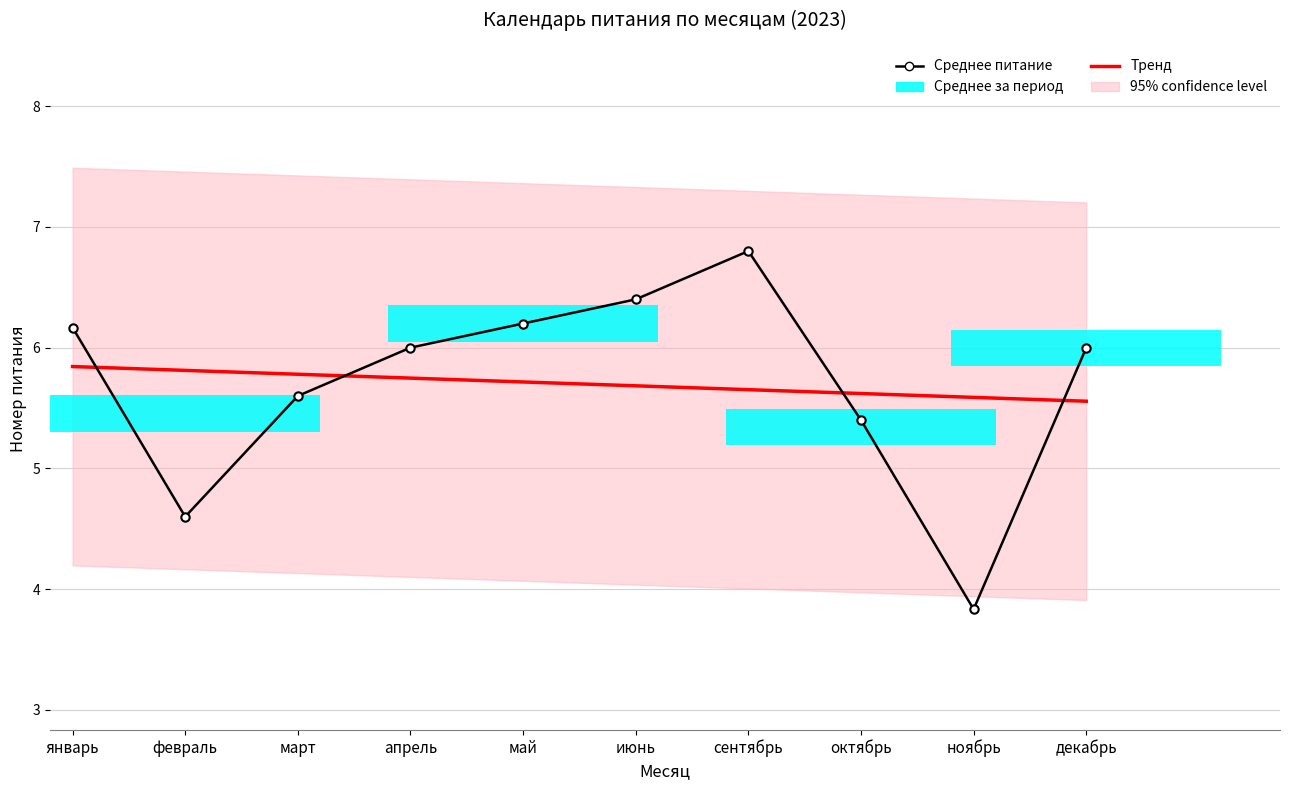

Which series has the largest range (max minus min)?

Среднее питание